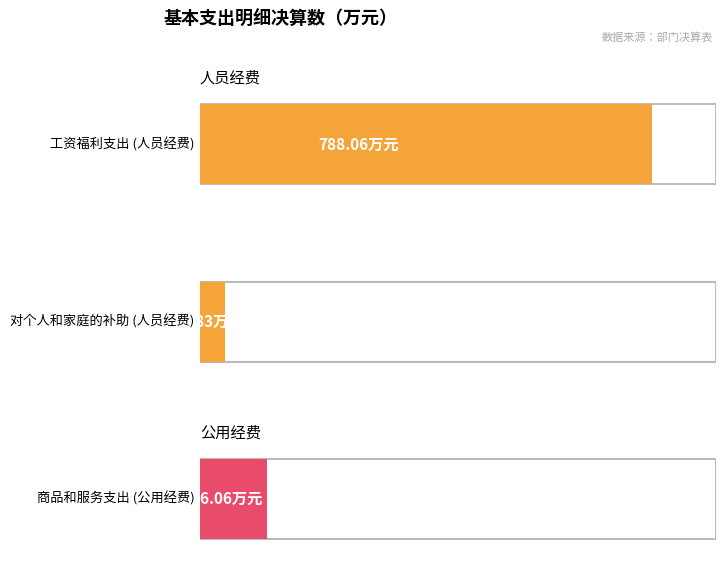

At how many categories does at least one series exceed 645?

1